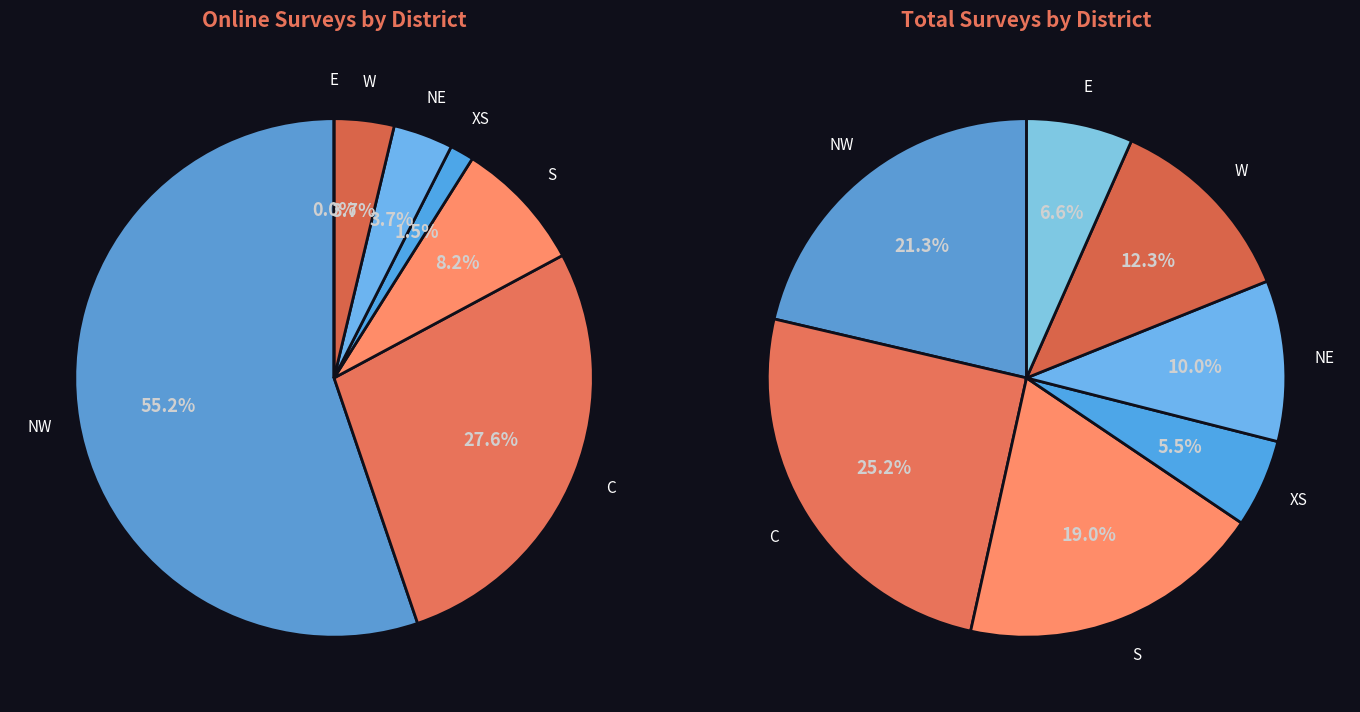

Which slice represents more than half of the pie?

NW